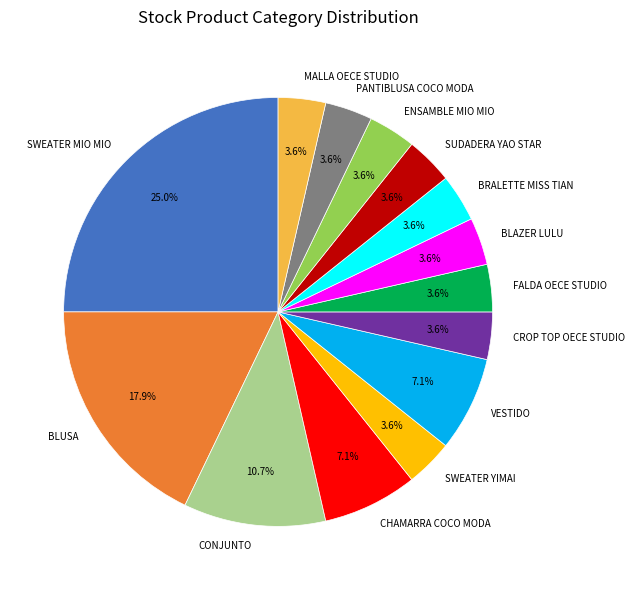

To the nearest percent, what percentage of the pie is FALDA OECE STUDIO?

4%